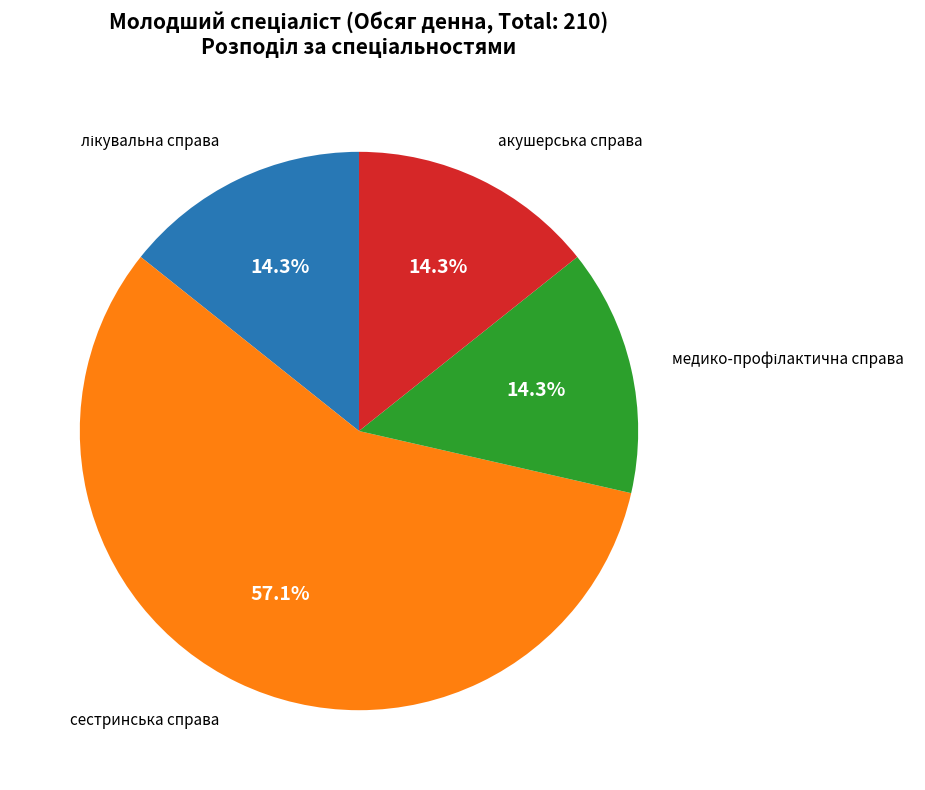

Is there a majority slice in this chart?

Yes